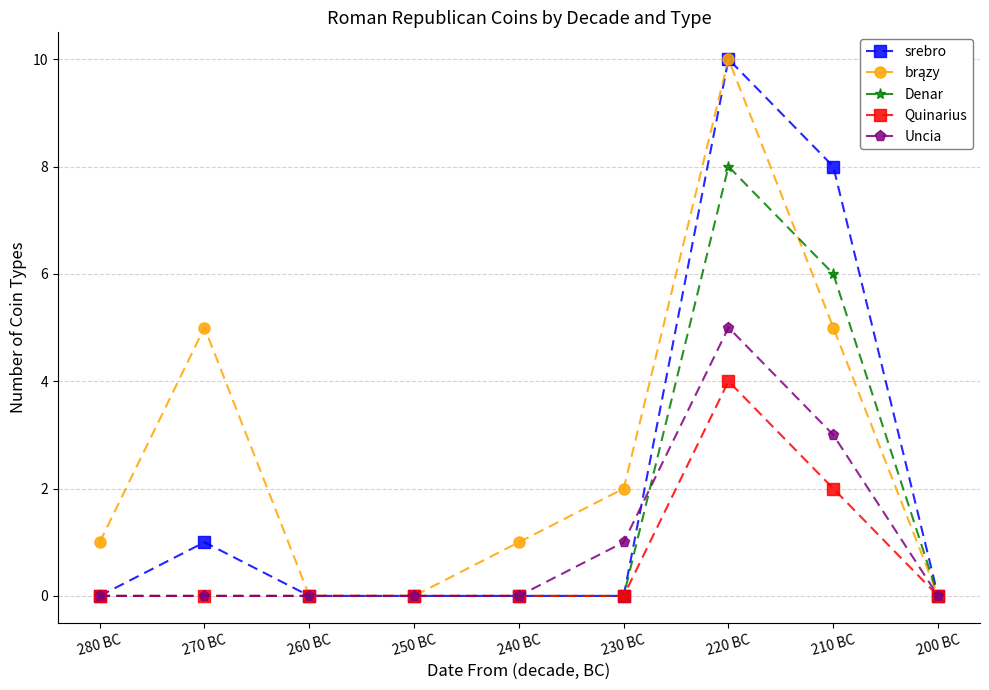

At which category is the sum across all series the highest?

220 BC